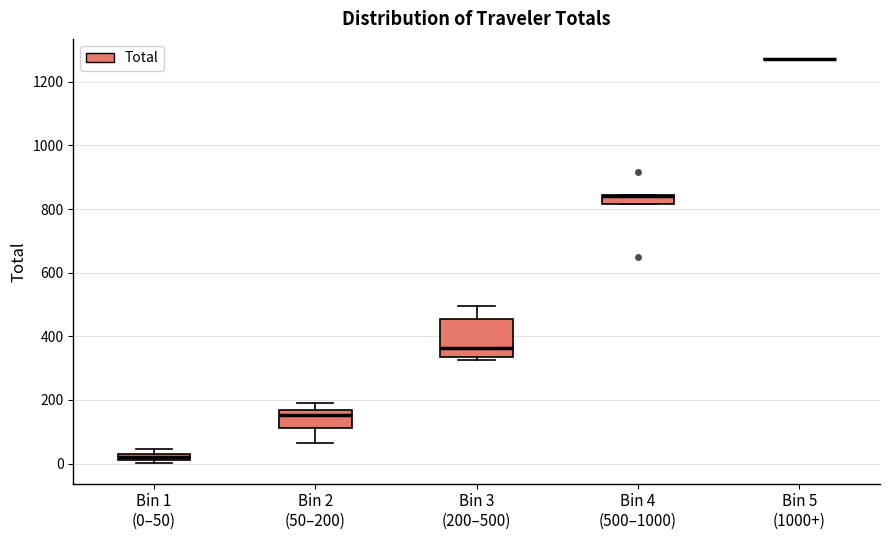

Where is the upper edge of the box for Bin 3 (200–500) on the y-axis? The values are not printed on the chart, so give them approximately, as read against the axis.

460